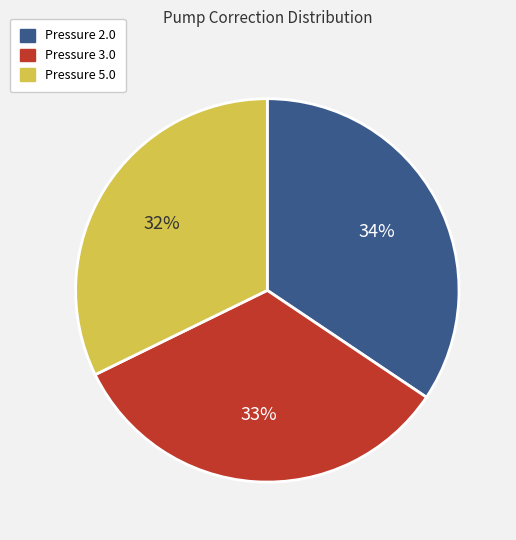

Combined, do Pressure 3.0 and Pressure 2.0 account for over 50%?

Yes